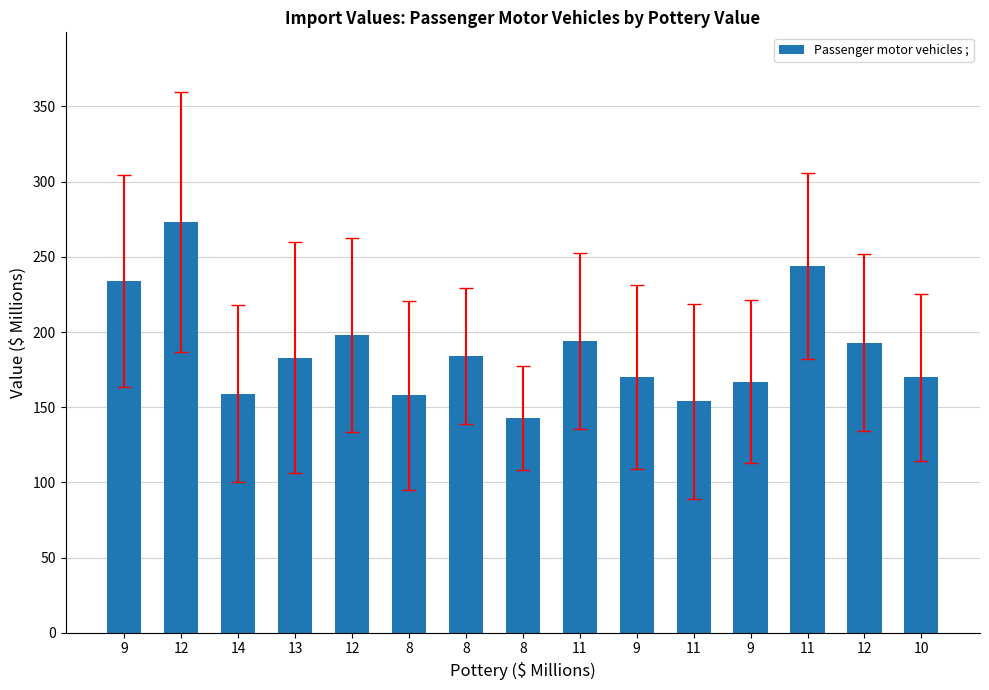

The value at 12 is 401. True or false?

False